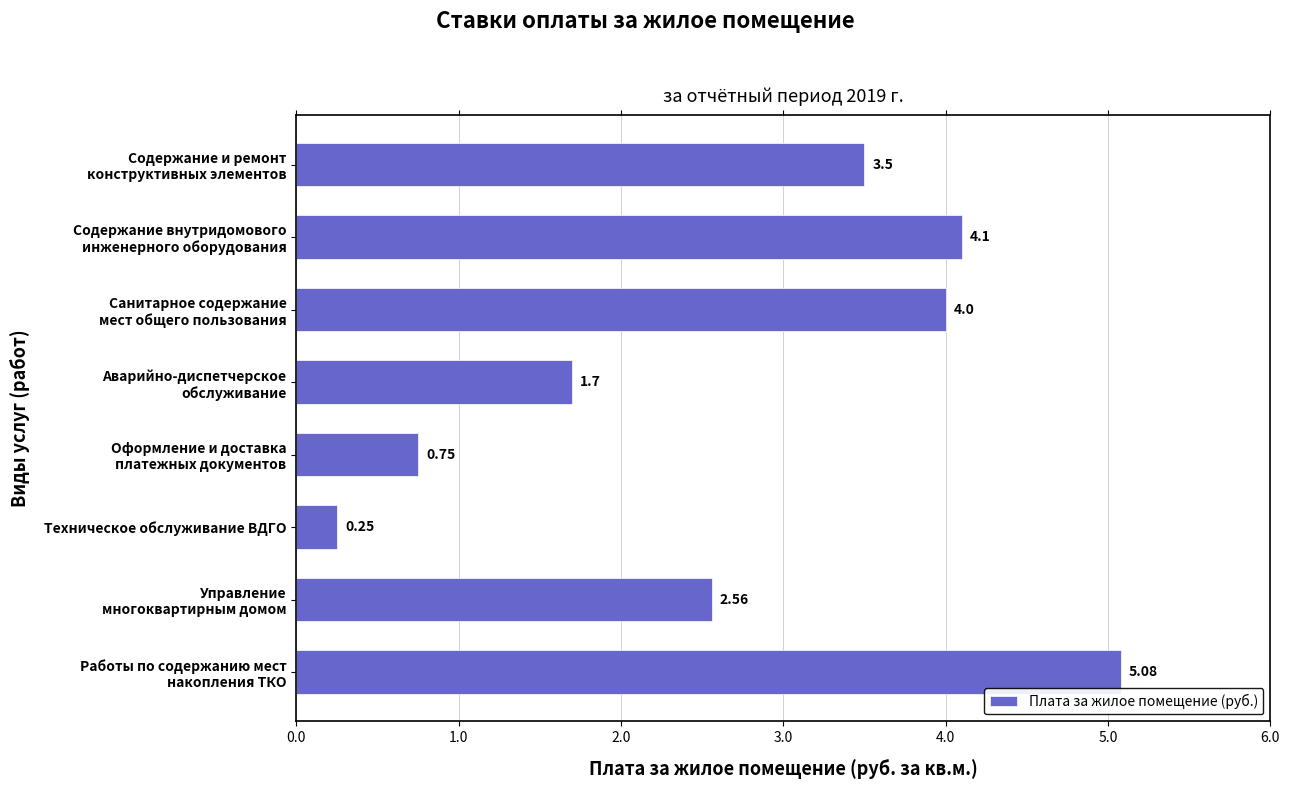

Which category has the lowest value across all series?

Техническое обслуживание ВДГО